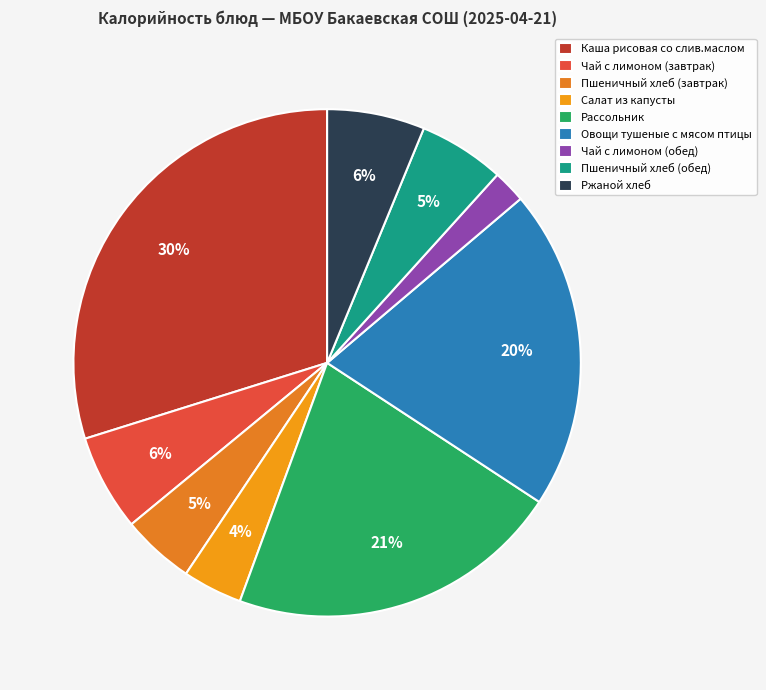

Count the number of slices in the pie.

9